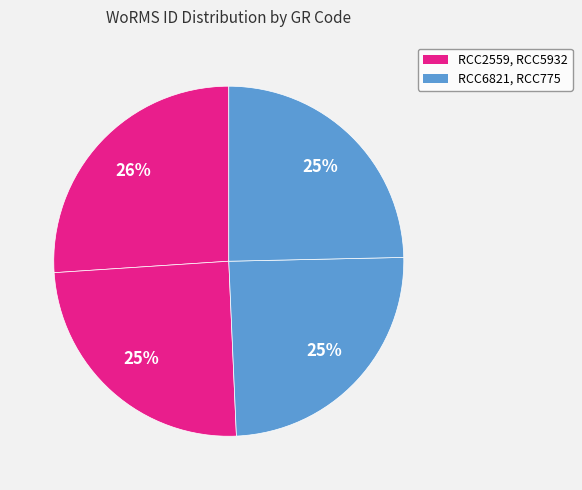

Which slice is the largest?

RCC2559